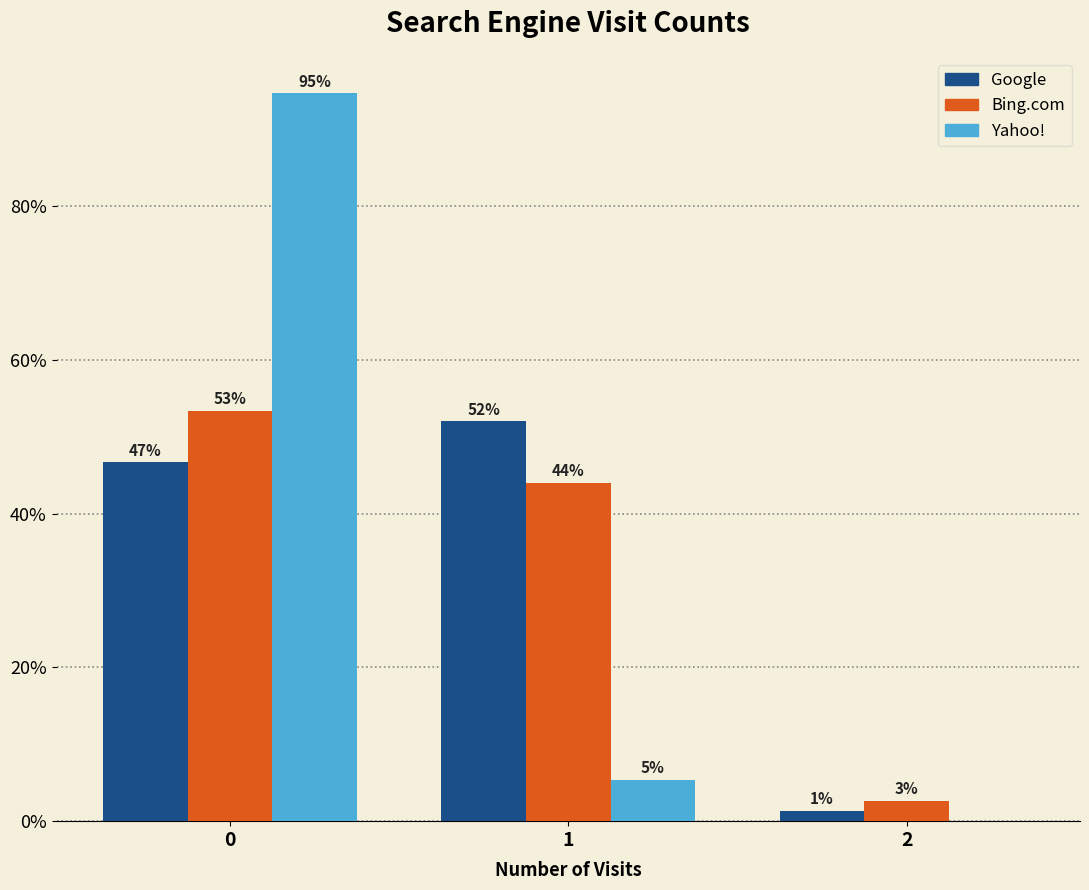

What are all the series names shown in the legend?

Google, Bing.com, Yahoo!